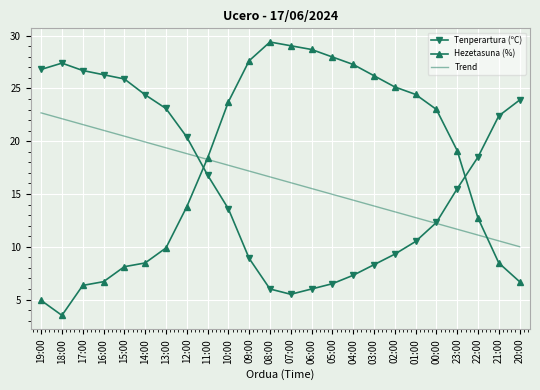

What is the total value across all series at 18:00?

53.0